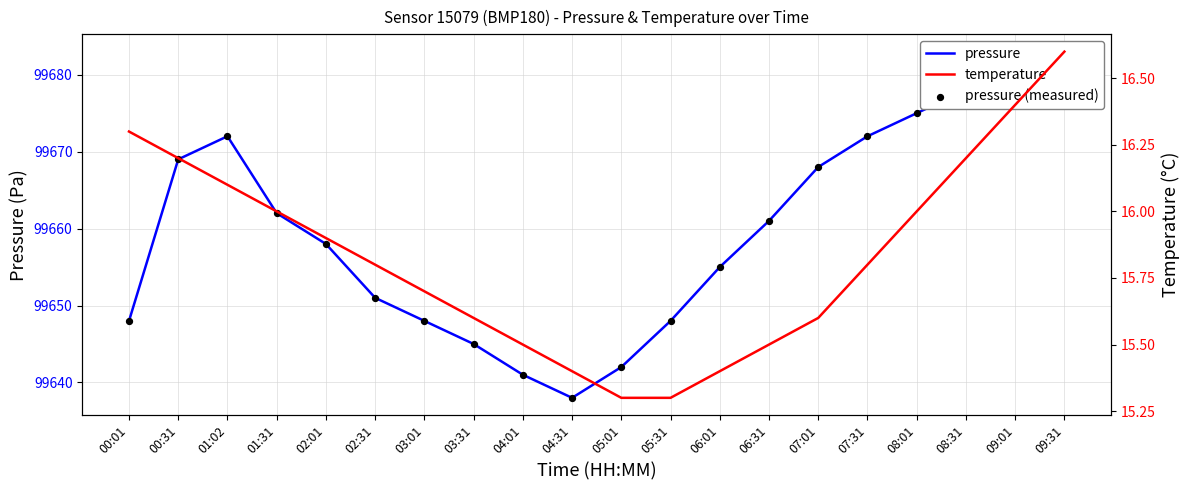

What is the total value across all series at 07:01?

199351.6